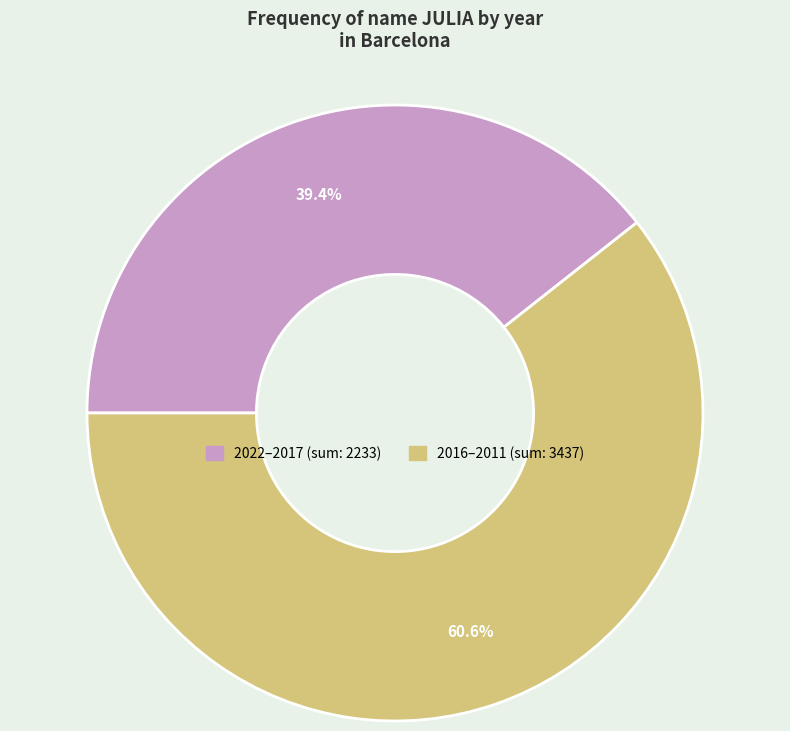

Is there a majority slice in this chart?

Yes